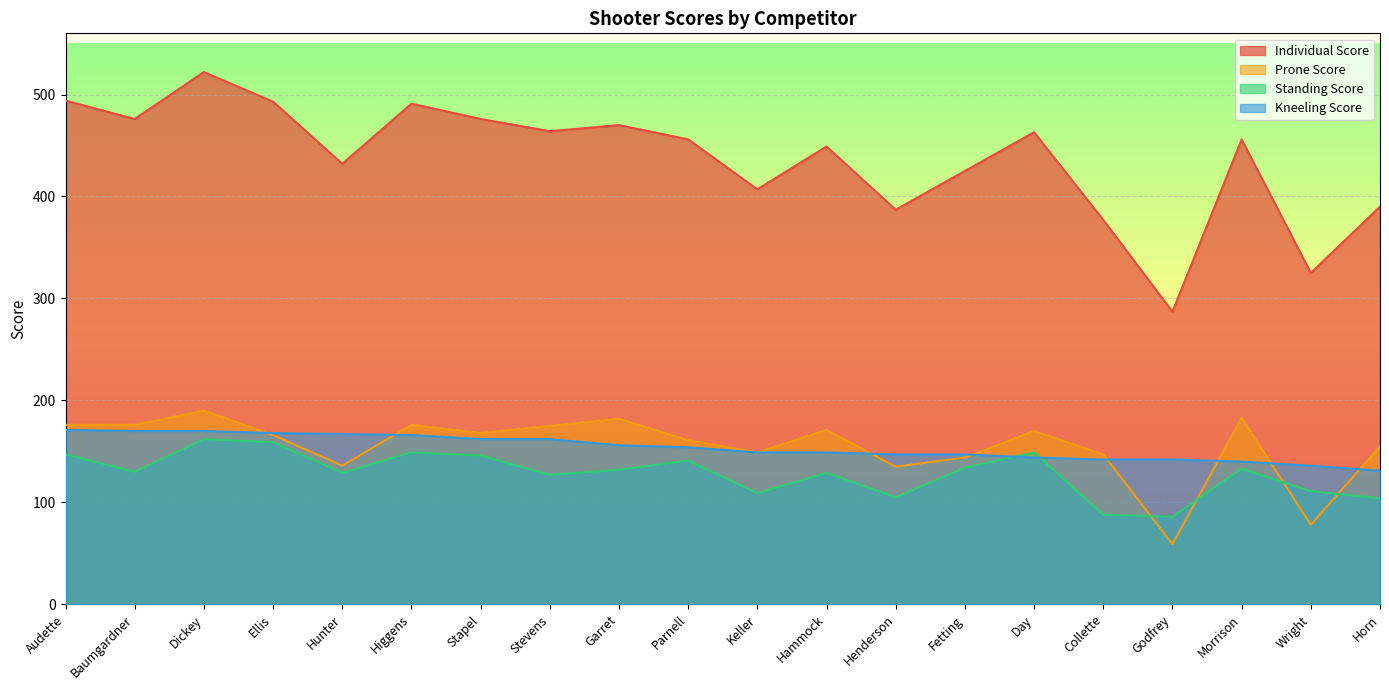

True or false: Standing Score and Individual Score cross at least once.

False